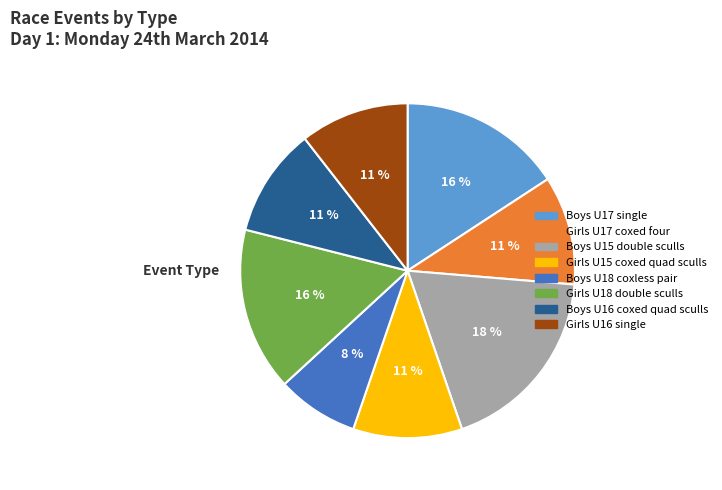

What is the largest slice in the pie chart?

Boys U15 double sculls